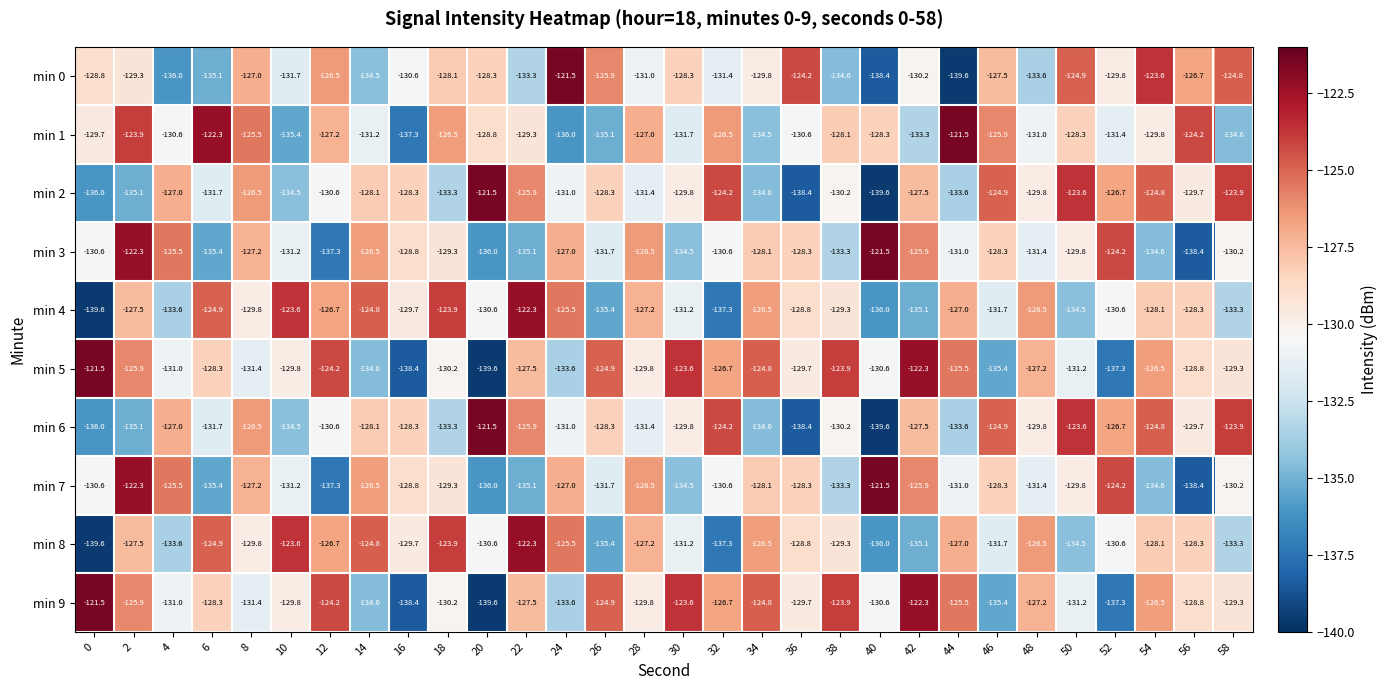

What is the total value across all series at 30?

-1298.2